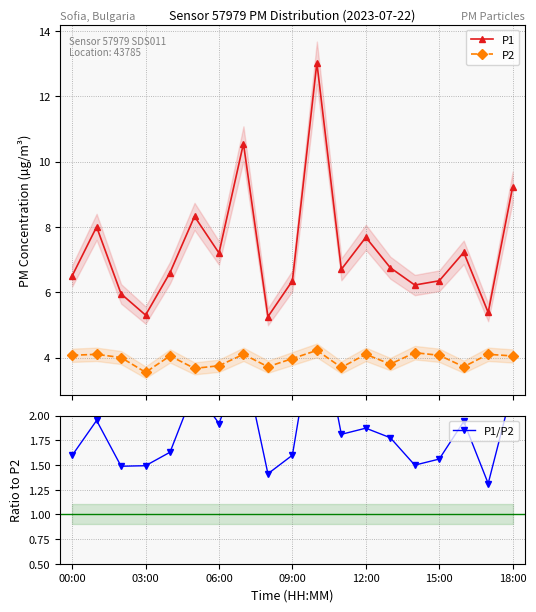

List the series in order of their overall mean, lowest first.

P1/P2, P2, P1